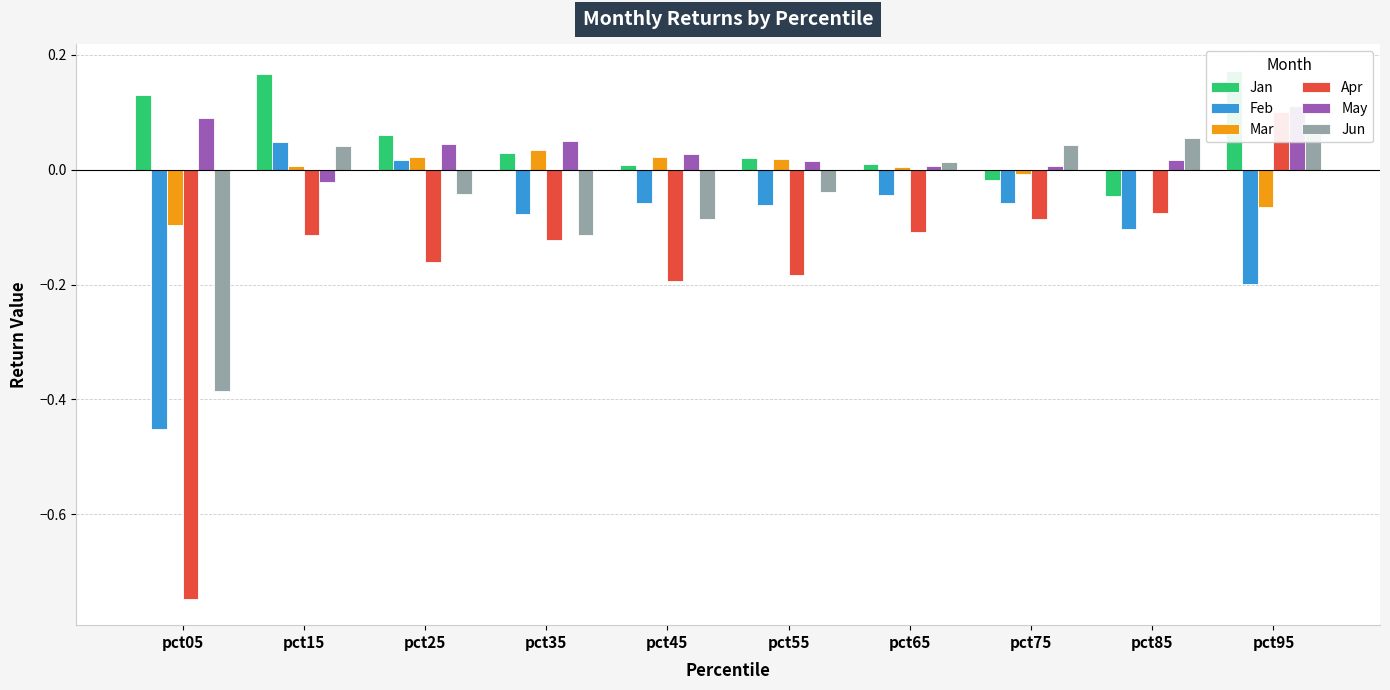

At which category is the sum across all series the highest?

pct95